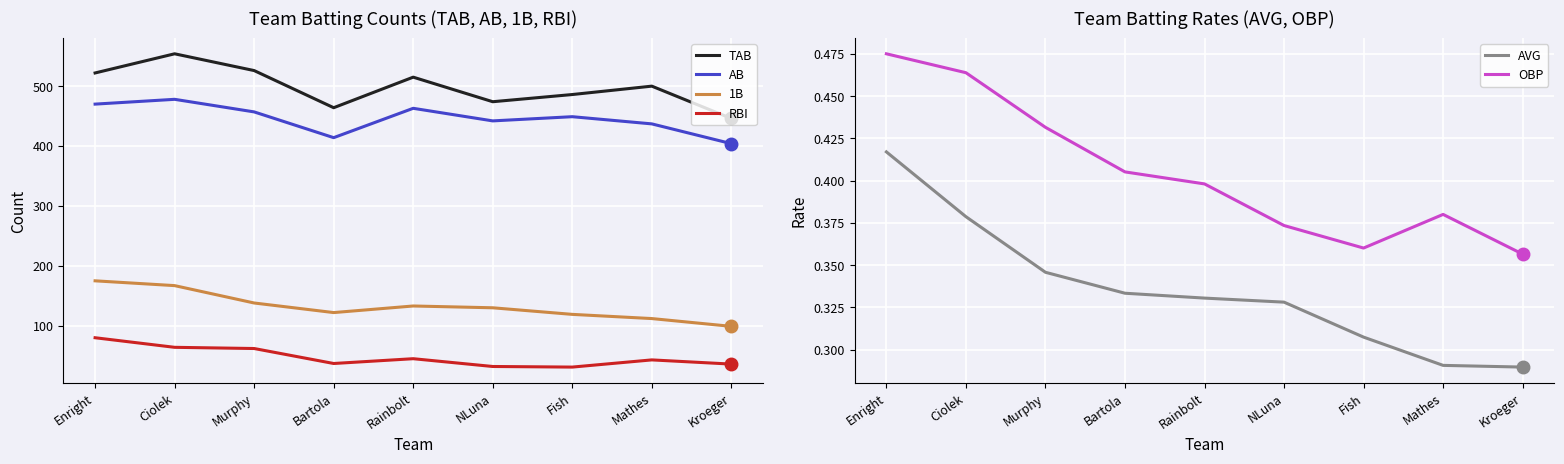

What is the lowest value of the AB series?

404